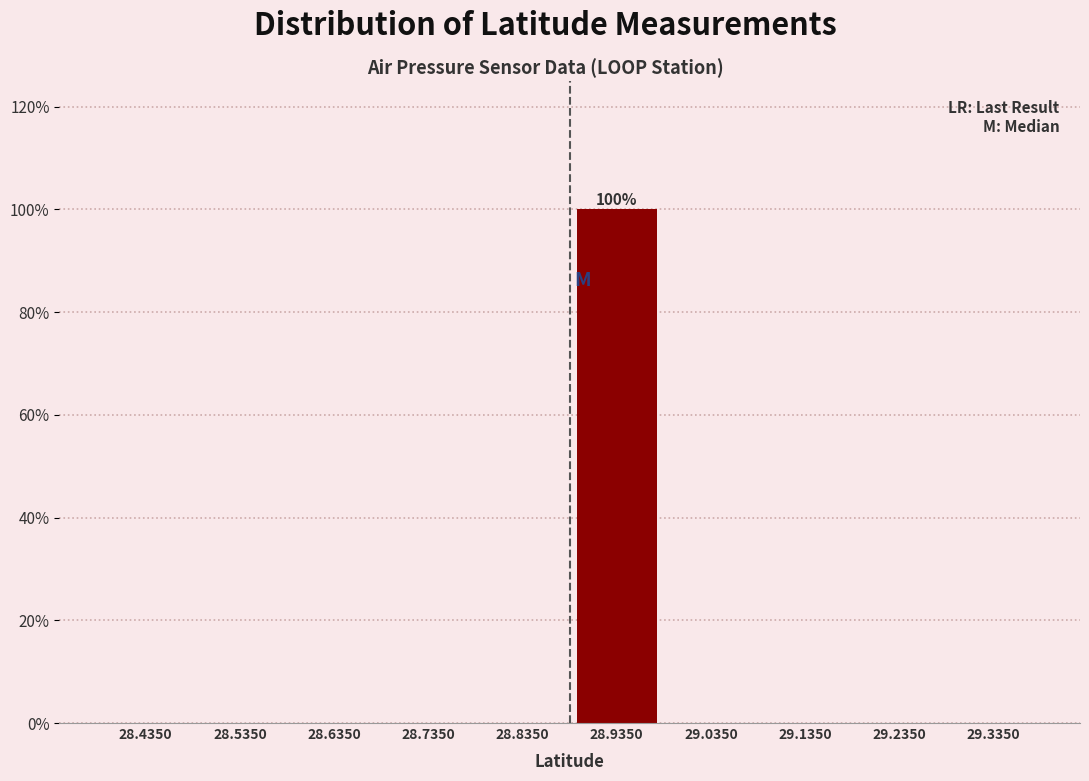

Over which range of the x-axis is the bar tallest?

28.885 to 28.985